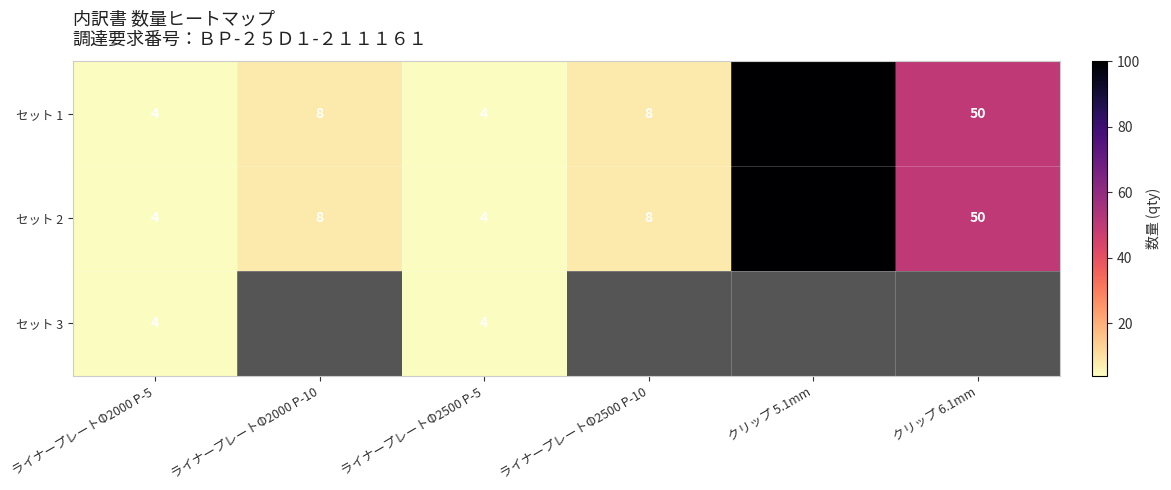

The セット 1 series shows 64 at クリップ 5.1mm. True or false?

False